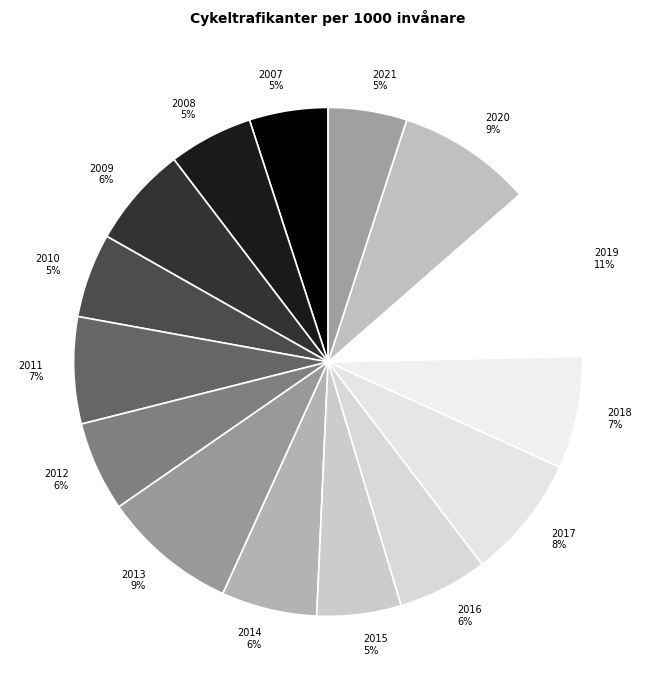

Count the number of slices in the pie.

15